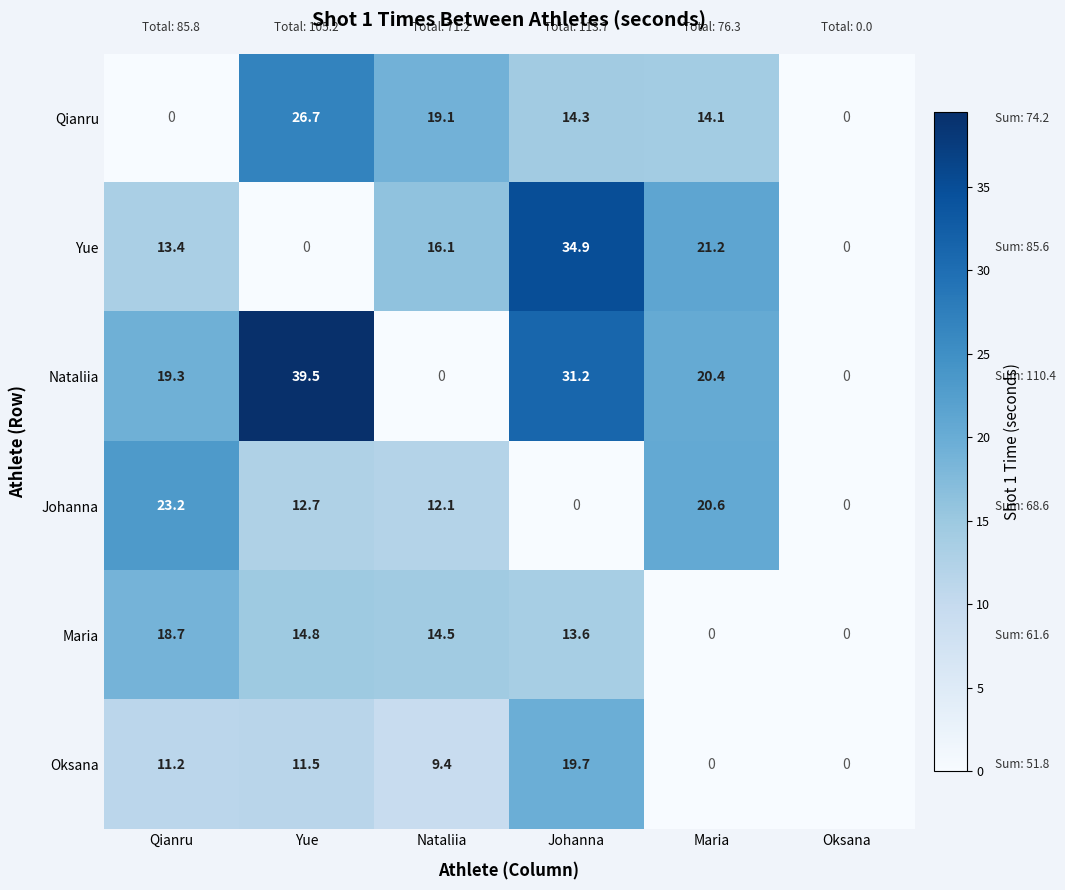

What is the sum of all Johanna values?

68.6